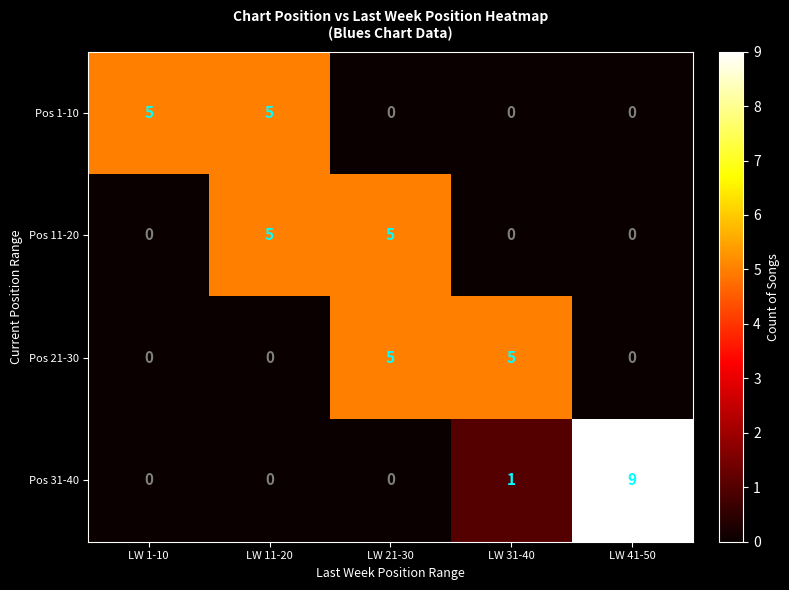

What is the difference between the highest and lowest values at LW 41-50?

9